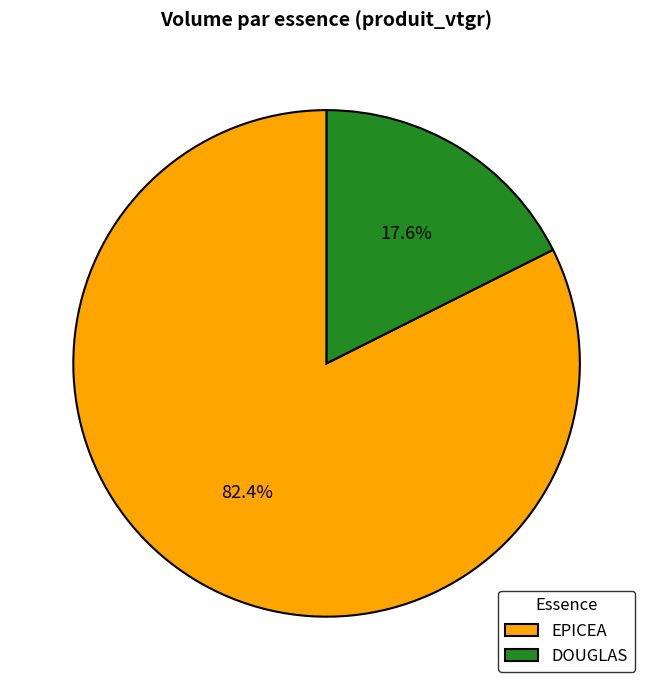

Which slice is the smallest?

DOUGLAS